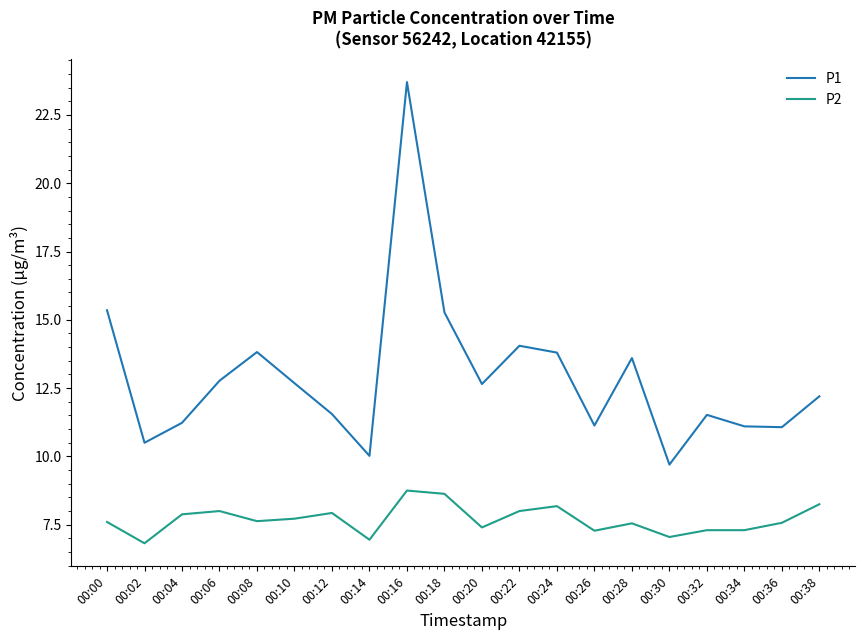

What value does the P2 series have at 00:04?

7.9